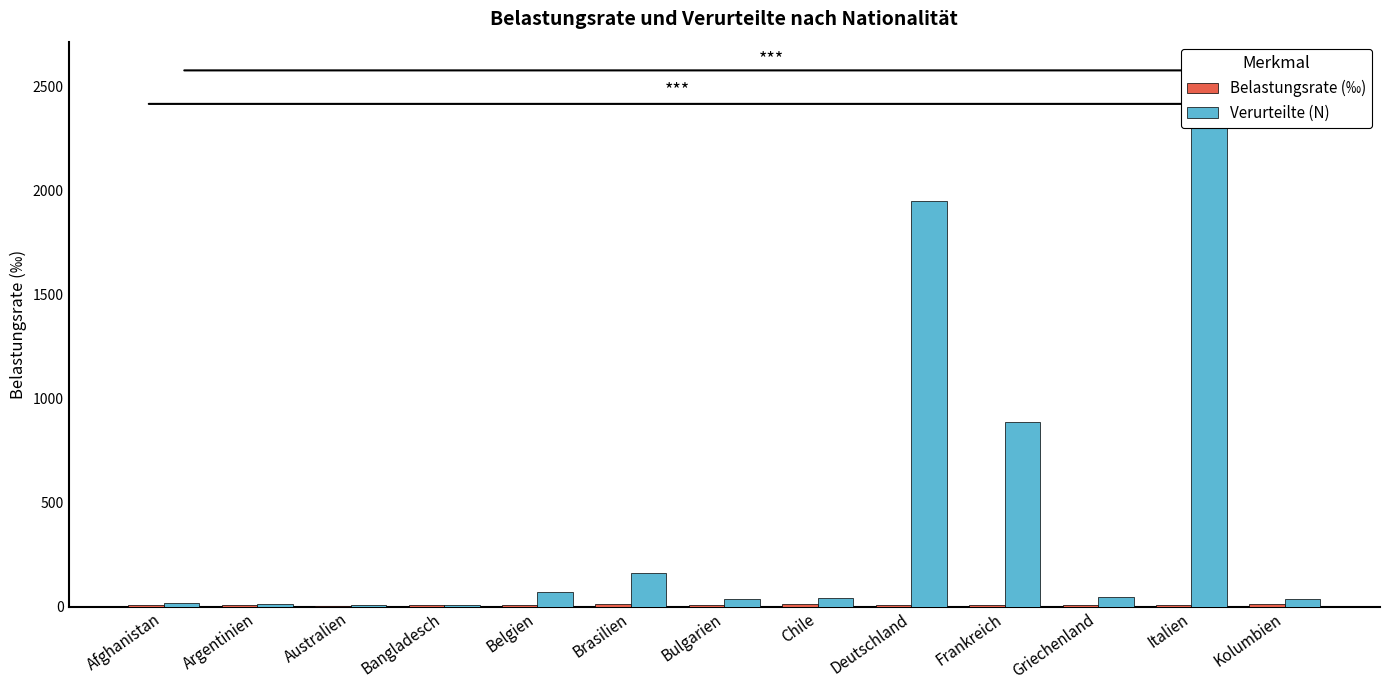

Count the number of categories in the chart.

13